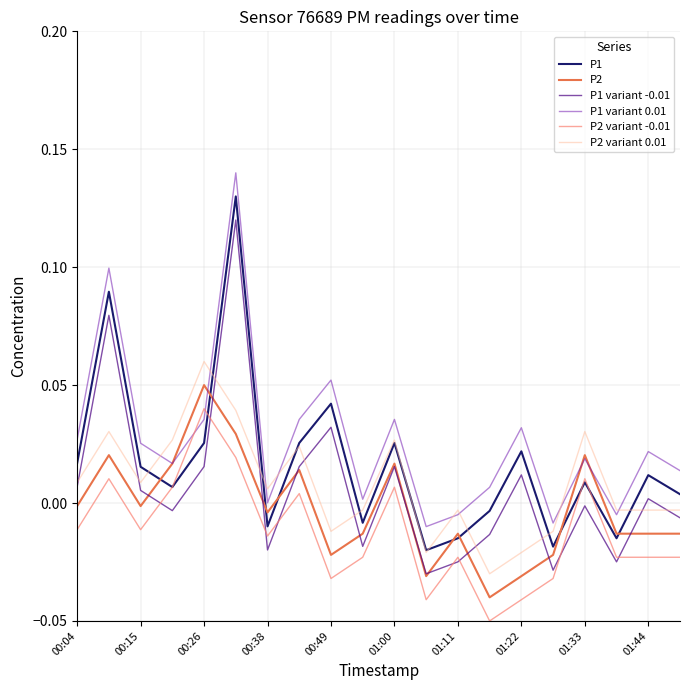

How many lines are shown in the chart?

6